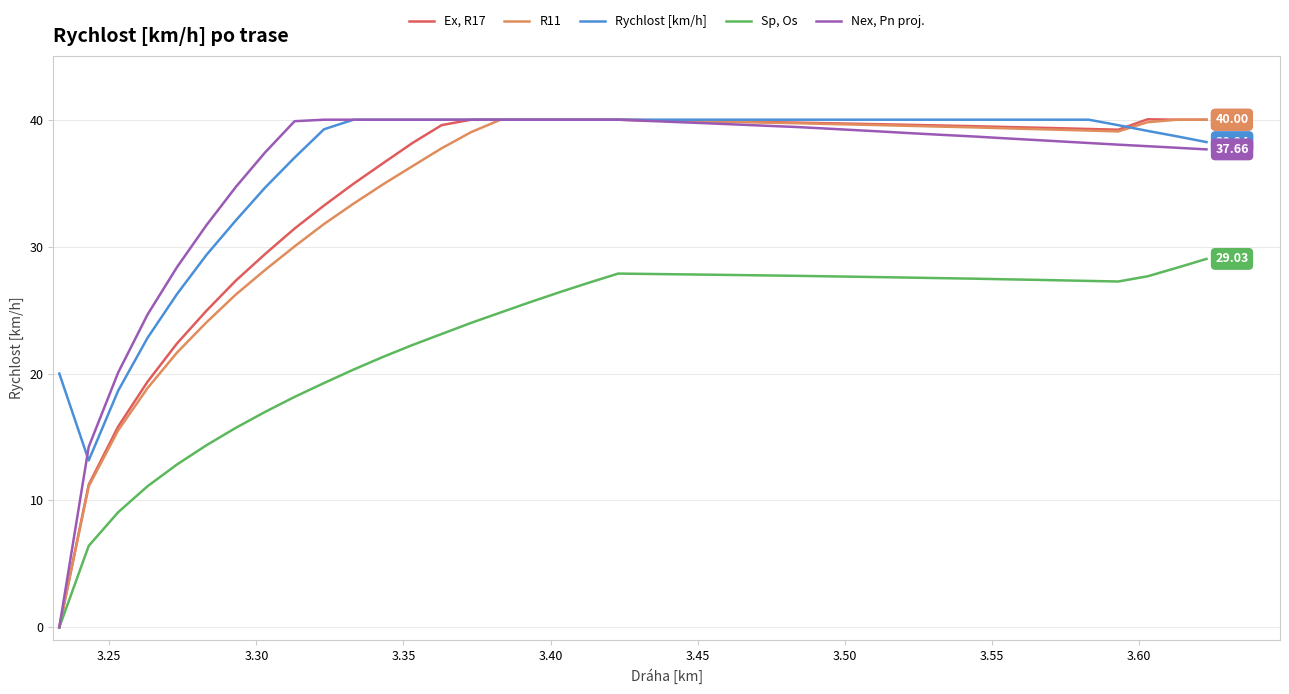

Which series has the widest spread of values?

Ex, R17